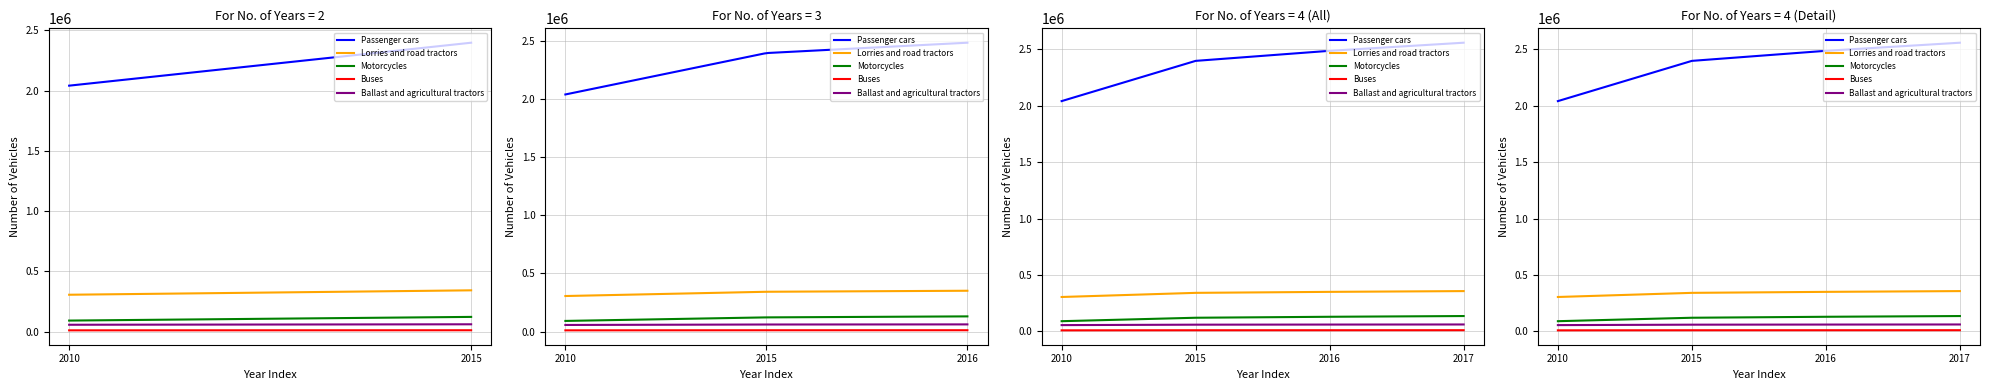

Read the Lorries and road tractors value at 2010, to the nearest 100.

305700